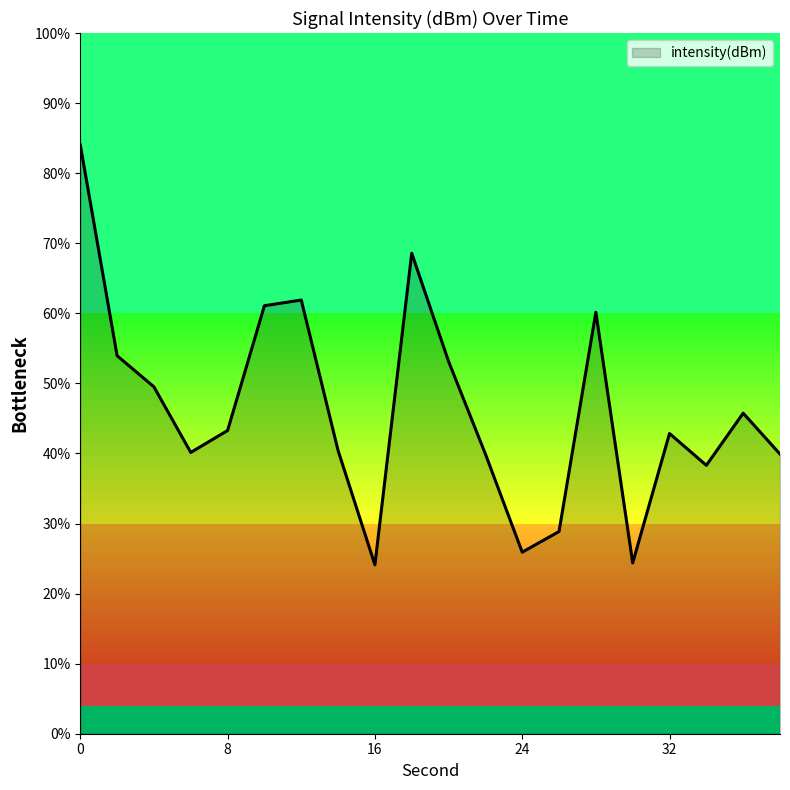

What is the greatest value displayed?

84.1